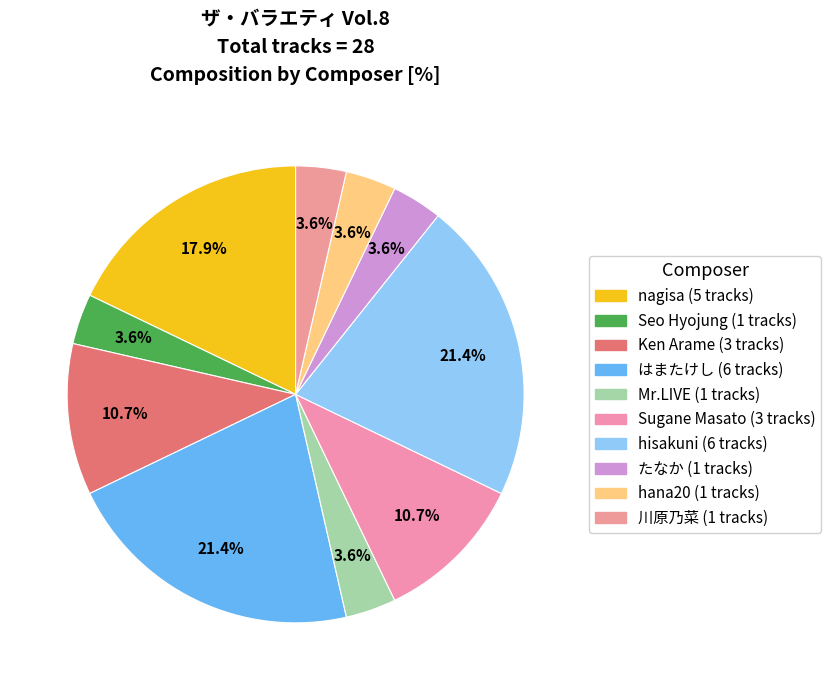

How many segments does this pie chart have?

10